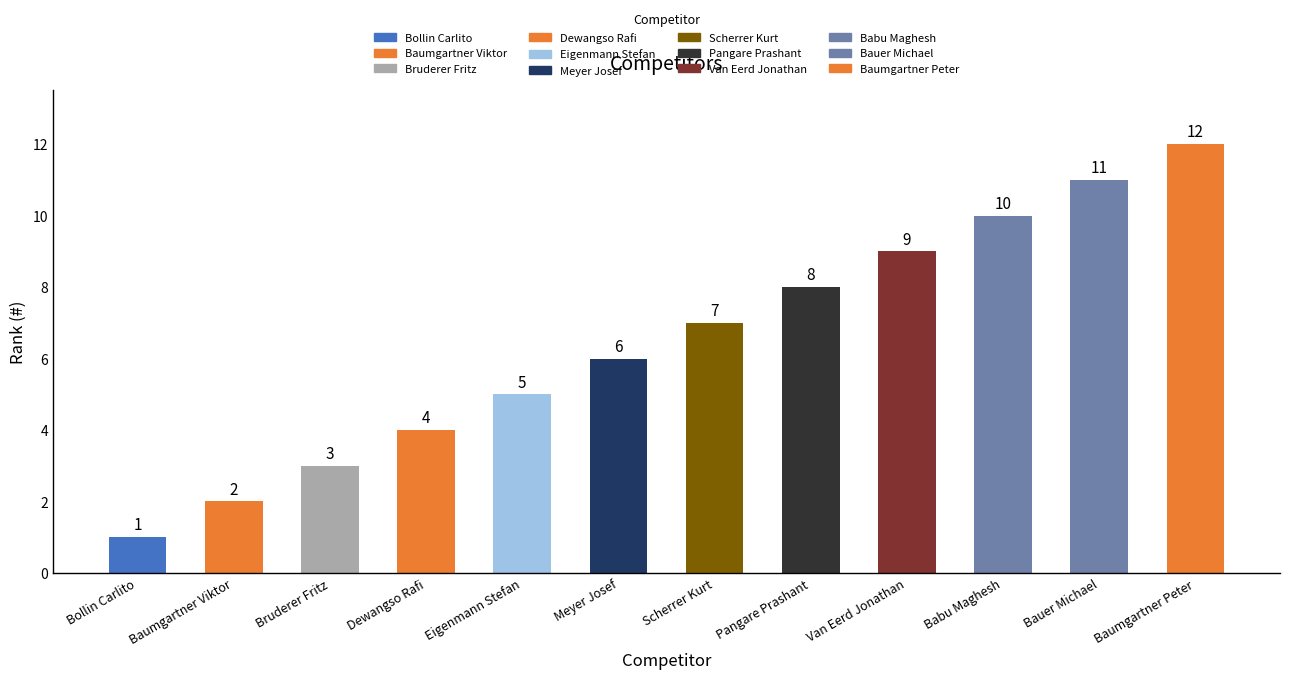

List the labels in order of value, smallest first.

Bollin Carlito, Baumgartner Viktor, Bruderer Fritz, Dewangso Rafi, Eigenmann Stefan, Meyer Josef, Scherrer Kurt, Pangare Prashant, Van Eerd Jonathan, Babu Maghesh, Bauer Michael, Baumgartner Peter